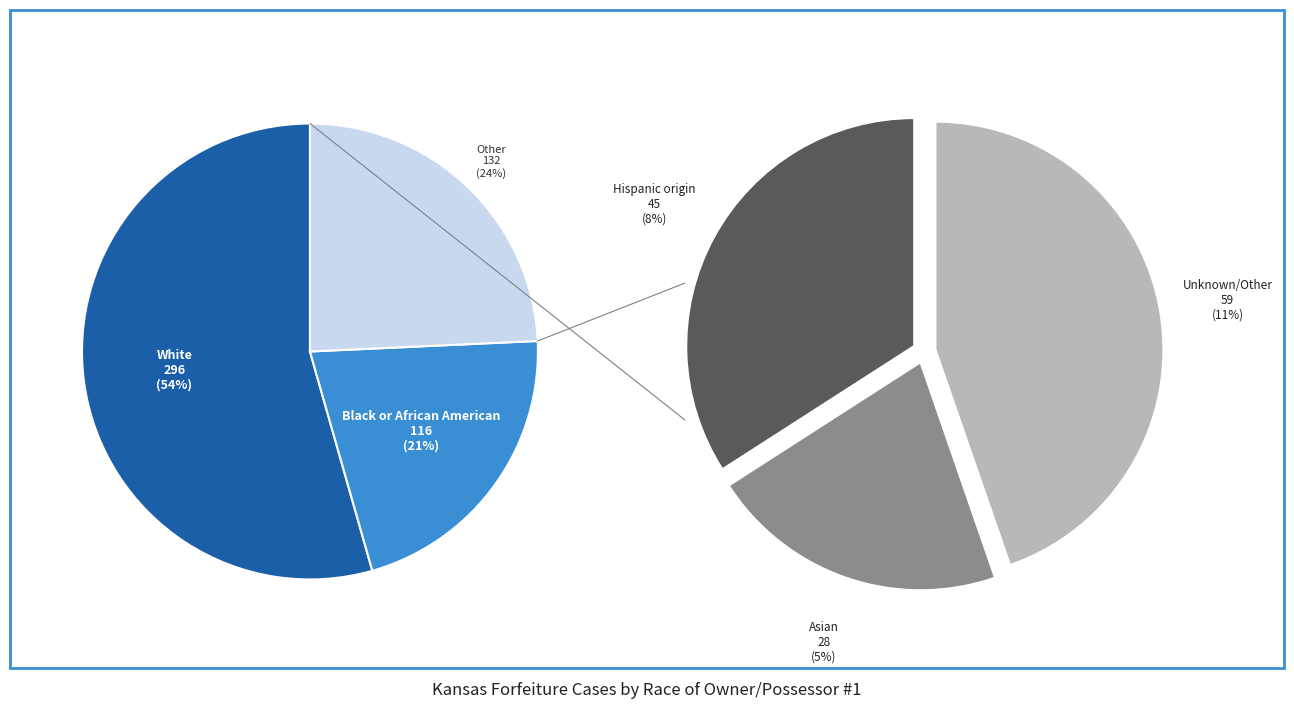

To the nearest percent, what is the combined percentage of Hispanic origin and Black or African American?

30%